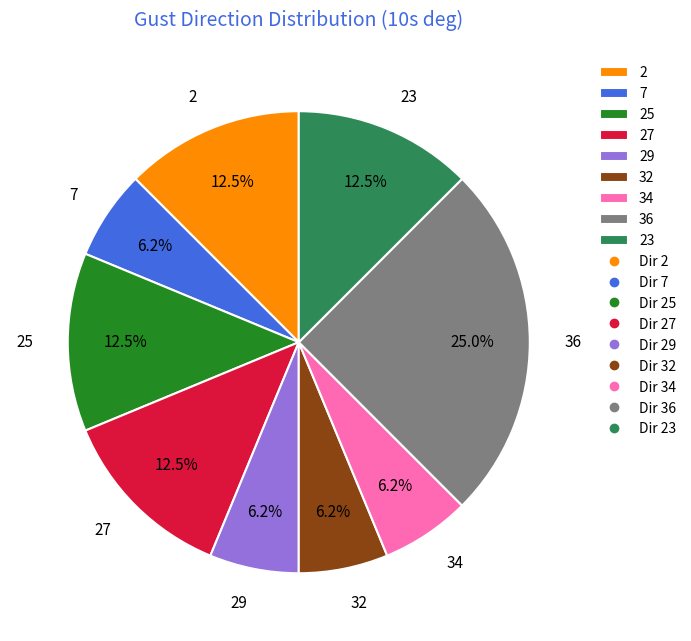

Is there any slice that represents more than half of the pie?

No